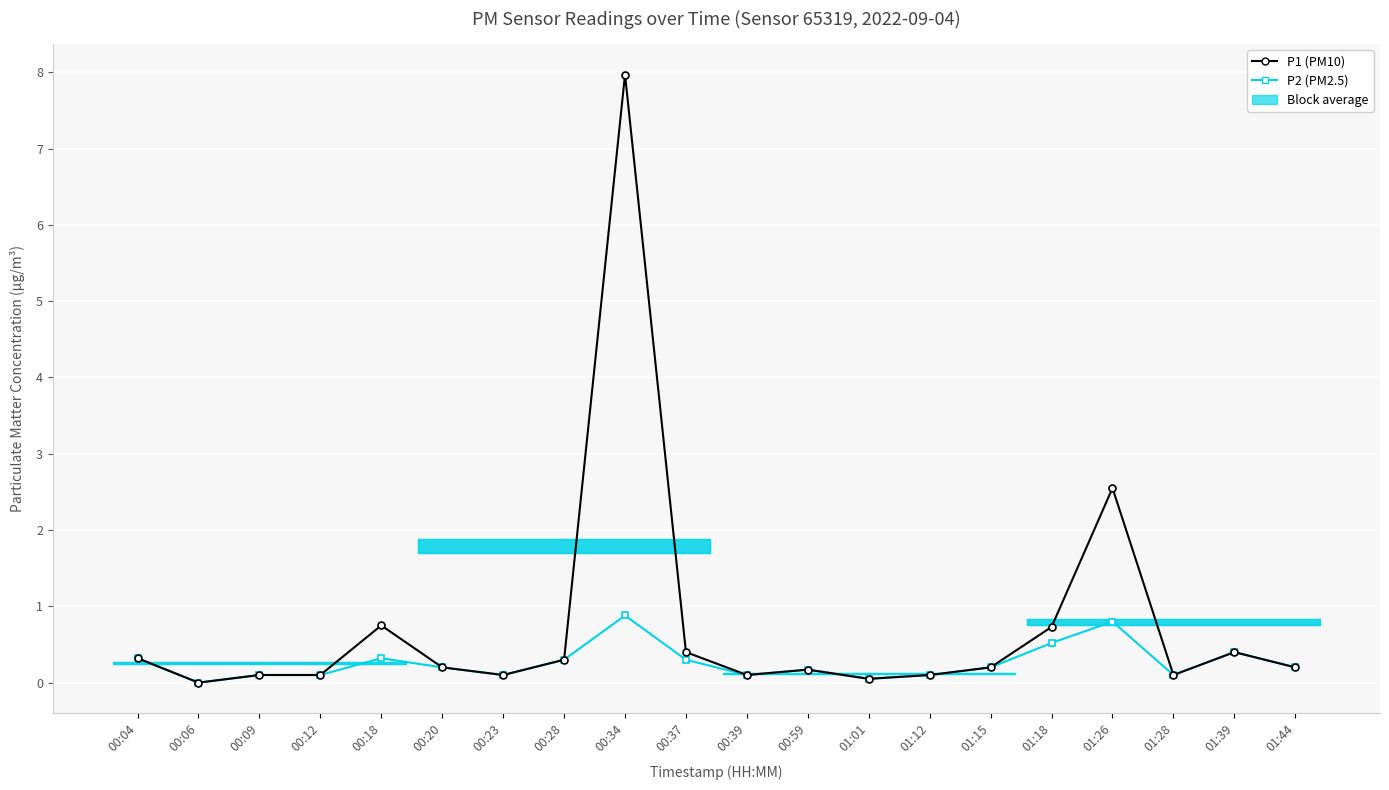

How many interior local peaks does the P2 (PM2.5) series have?

5